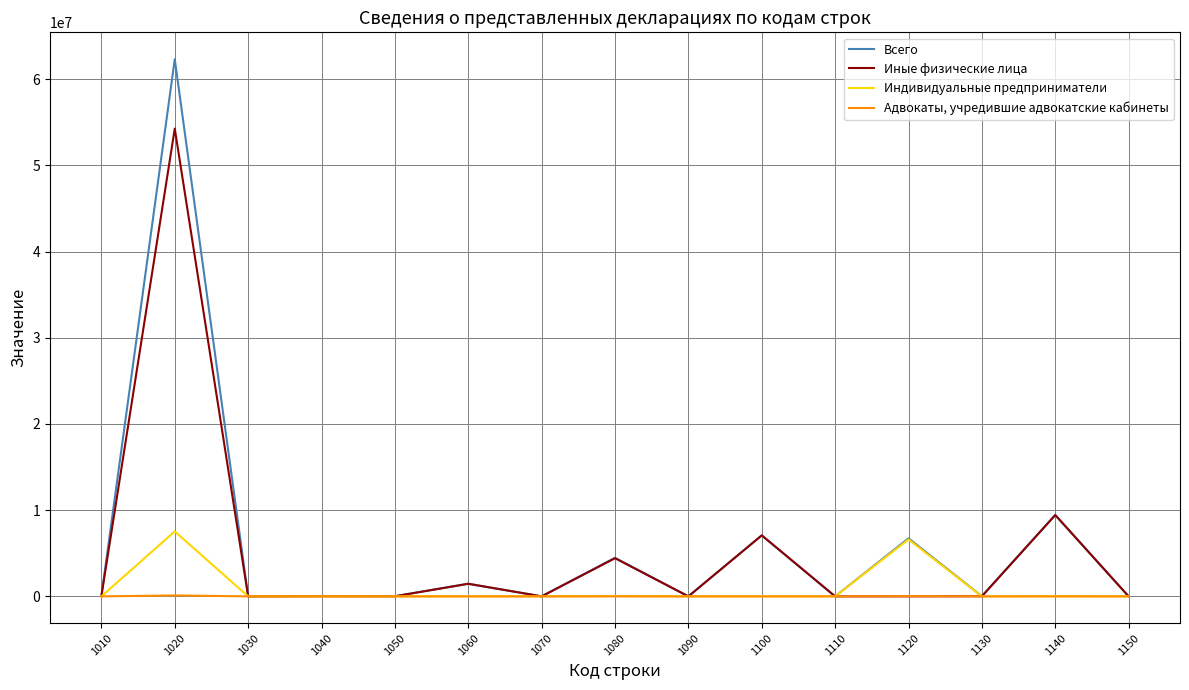

Is it true that Иные физические лица equals 54255762 at 1020?

True